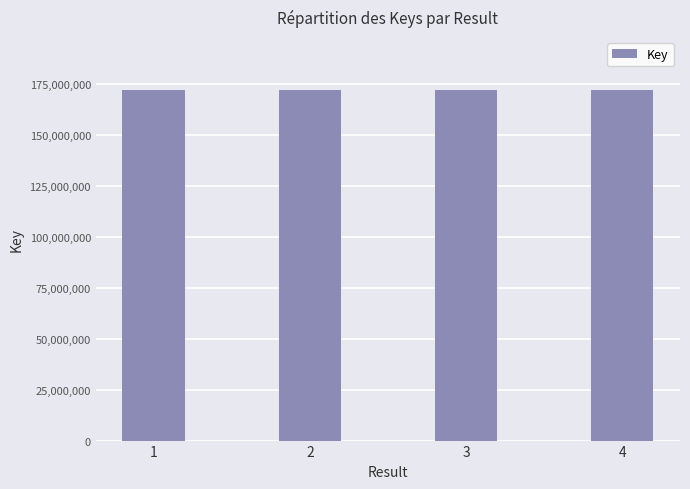

Count the number of data series in this chart.

1